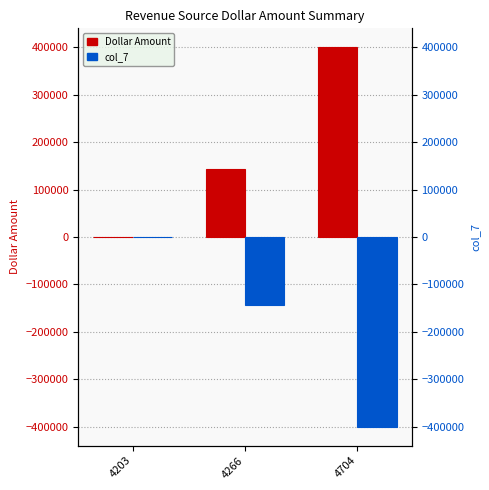

What is the value of the col_7 bar at the 2nd from the left?

-143686.4